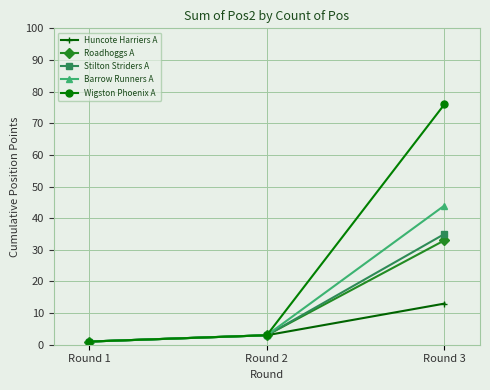

Is it true that Huncote Harriers A equals 3 at Round 2?

True